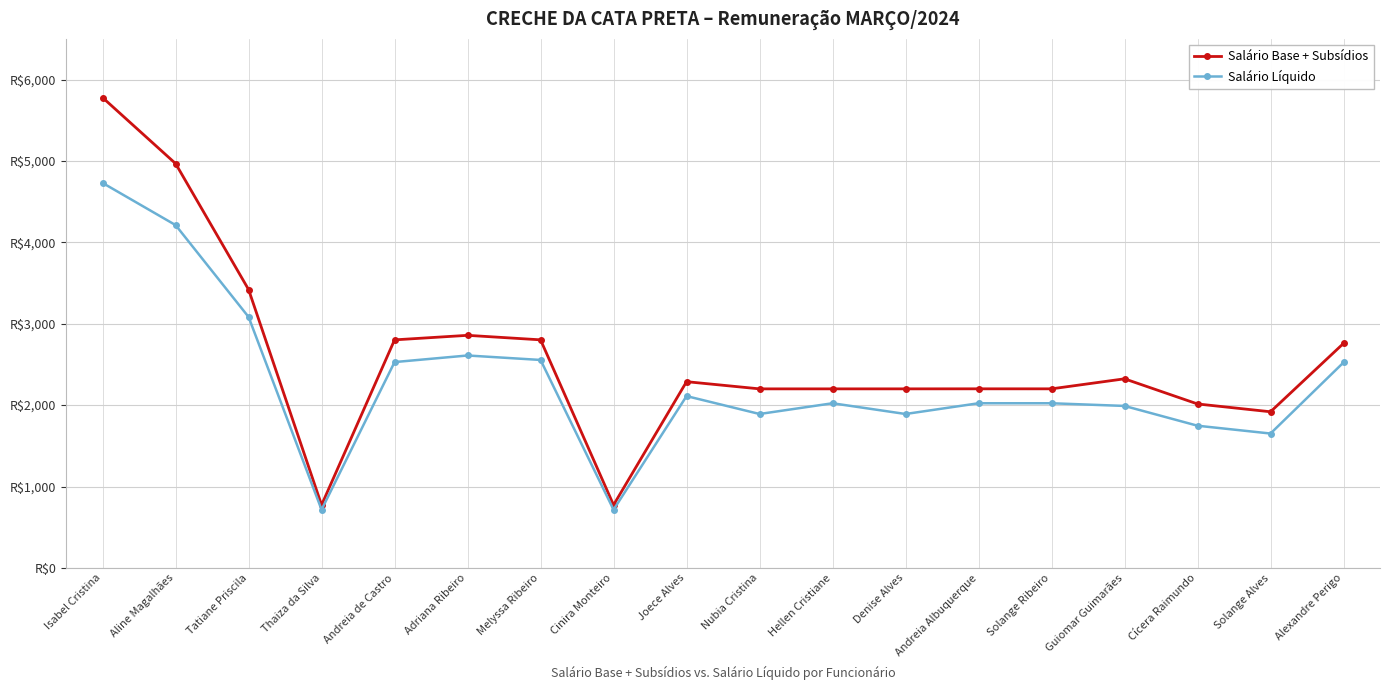

Is this an area chart (filled region under the line)?

No